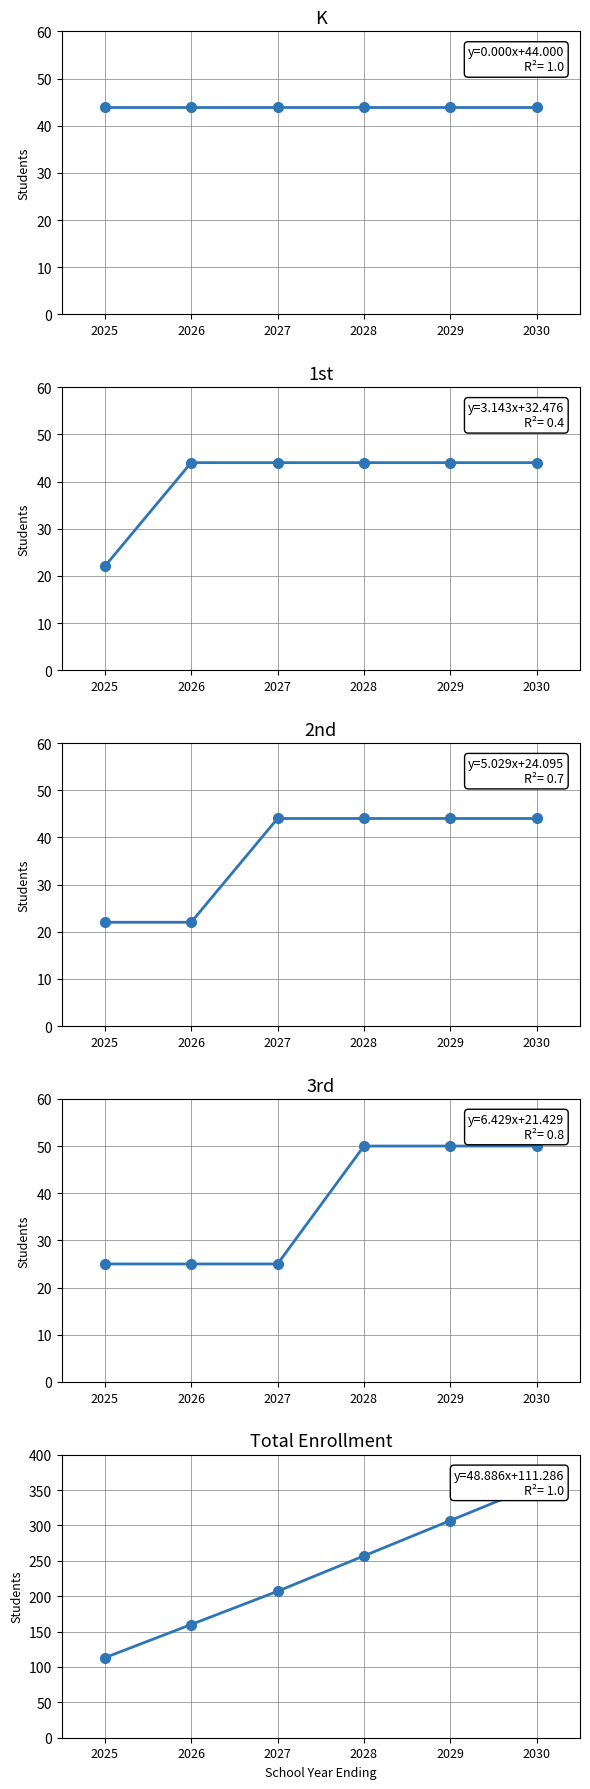

Is it true that 1st equals 14 at 2030?

False